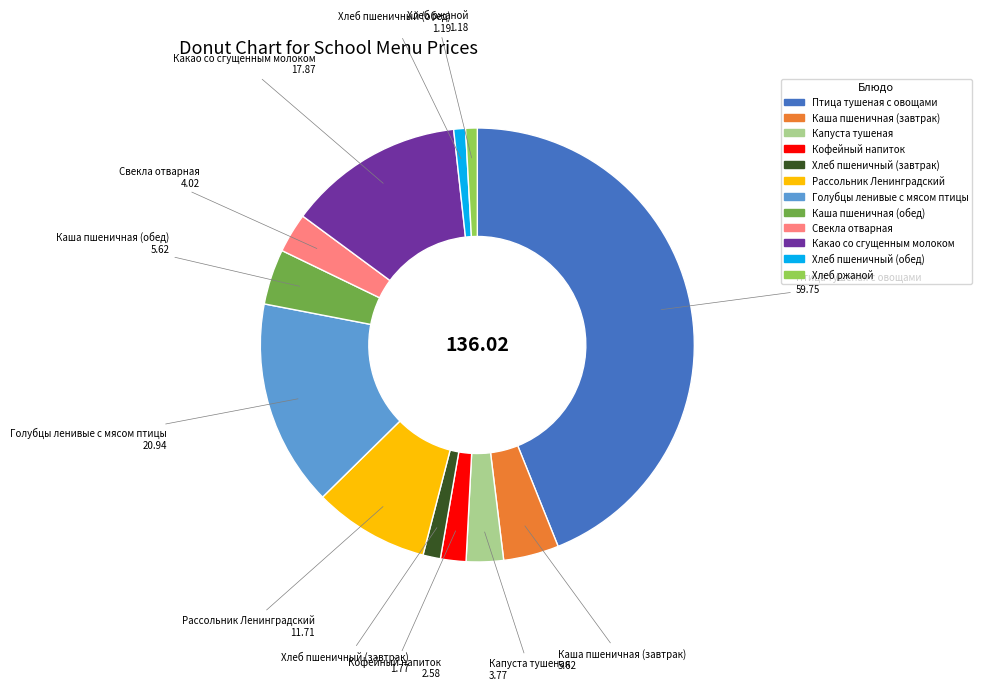

Approximately how many times larger is the value at Какао со сгущенным молоком compared to Хлеб ржаной?

15.1